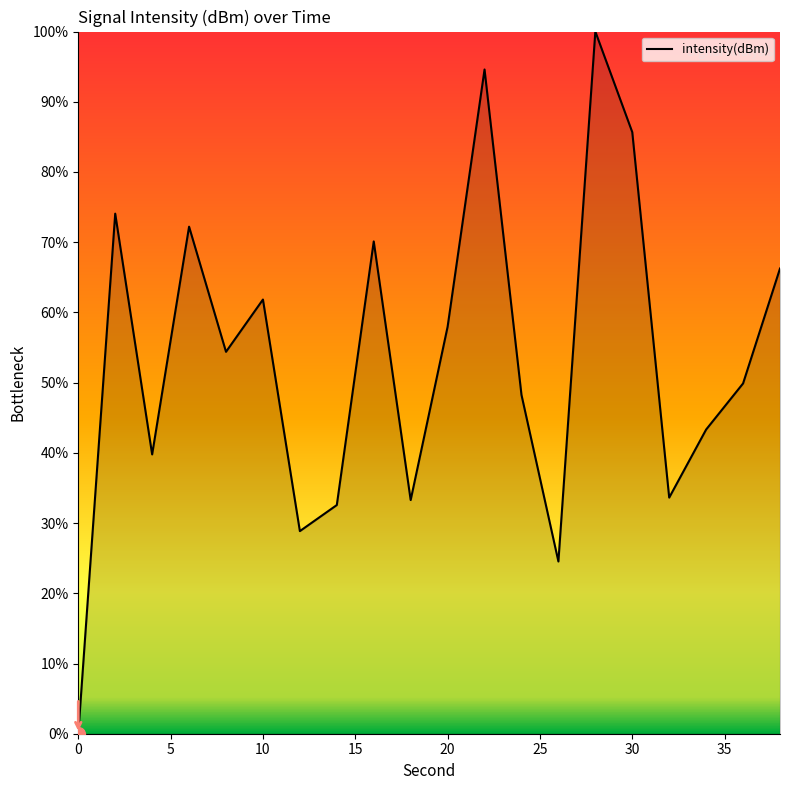

What is the maximum value shown in the chart?

100.0